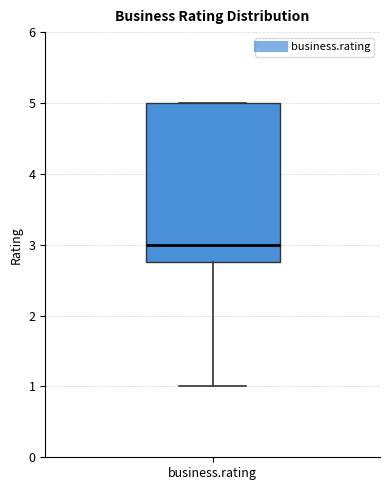

Read this box plot against the y-axis: the position of the median line, the range covered by the box, and the ends of both whiskers. The values are not printed on the chart, so give them approximately, as read against the axis.

median 3.0, box 2.8 to 5.0, whiskers 1.0 to 5.0